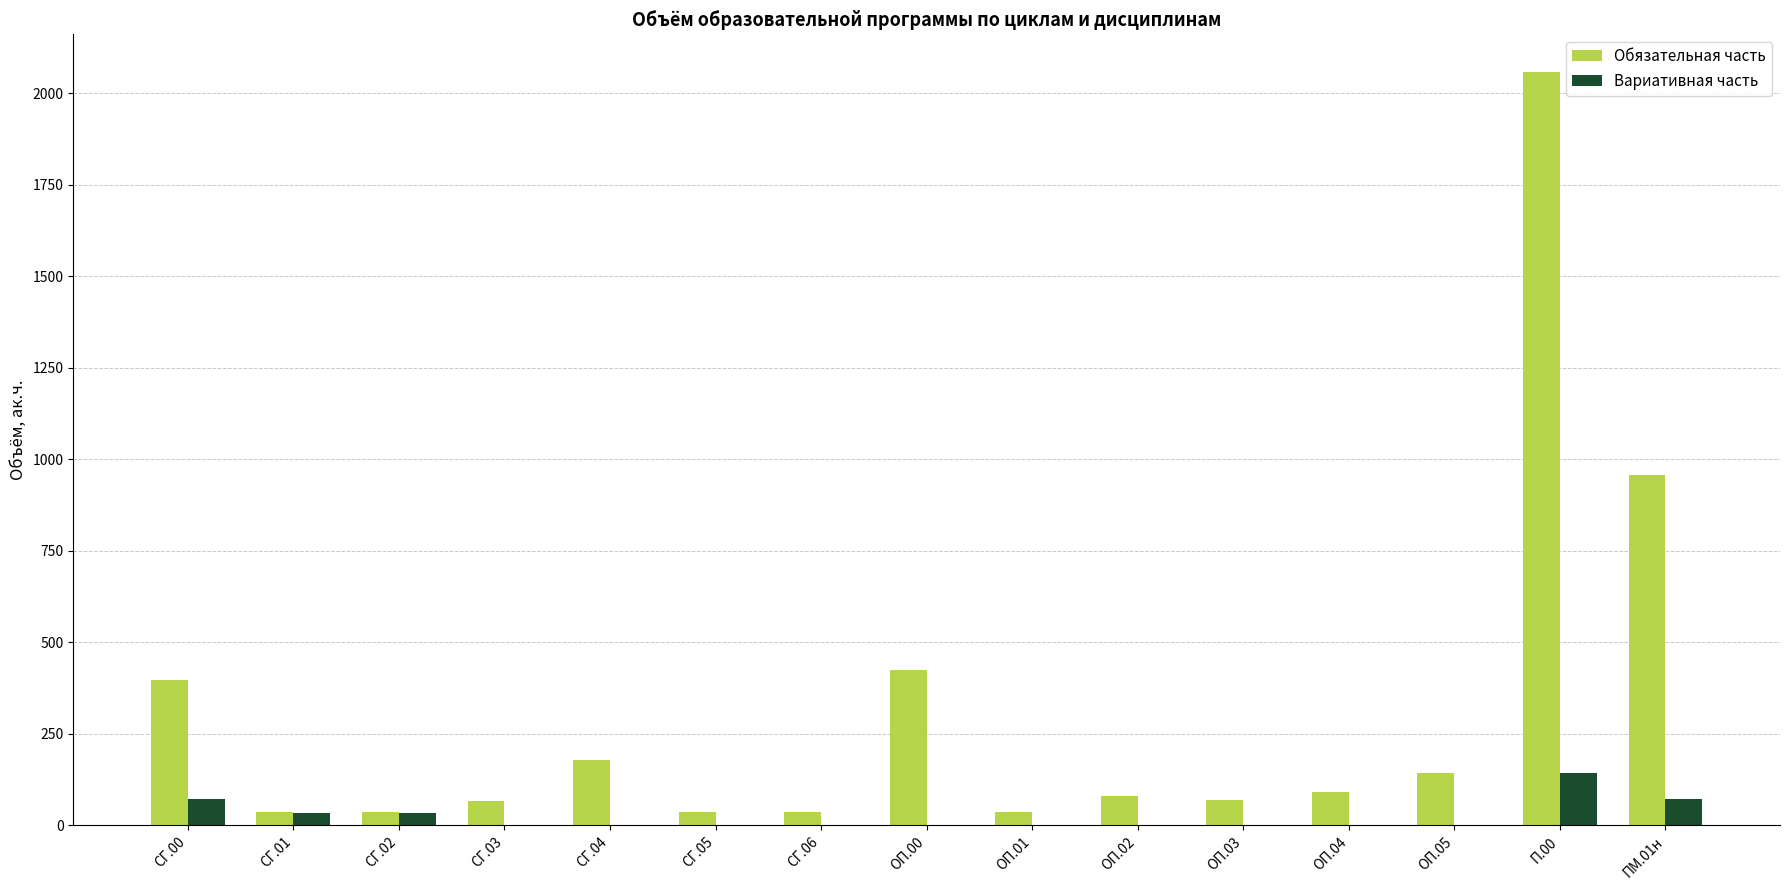

Which series has the largest total across all categories?

Обязательная часть